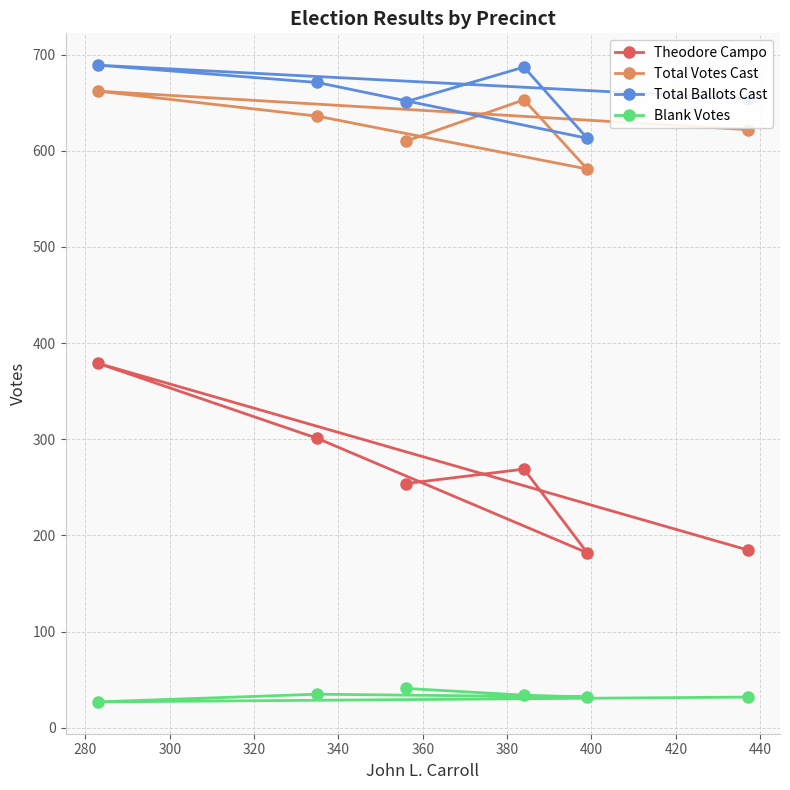

What is the value of the Theodore Campo point at the 6th from the left?

185